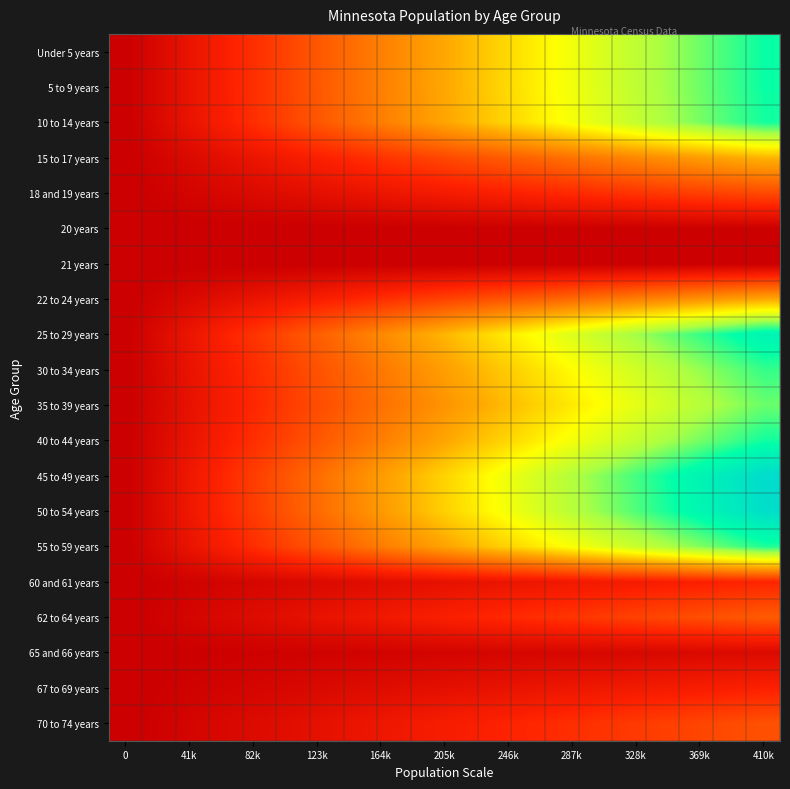

What is the maximum value shown in the chart?

1.0